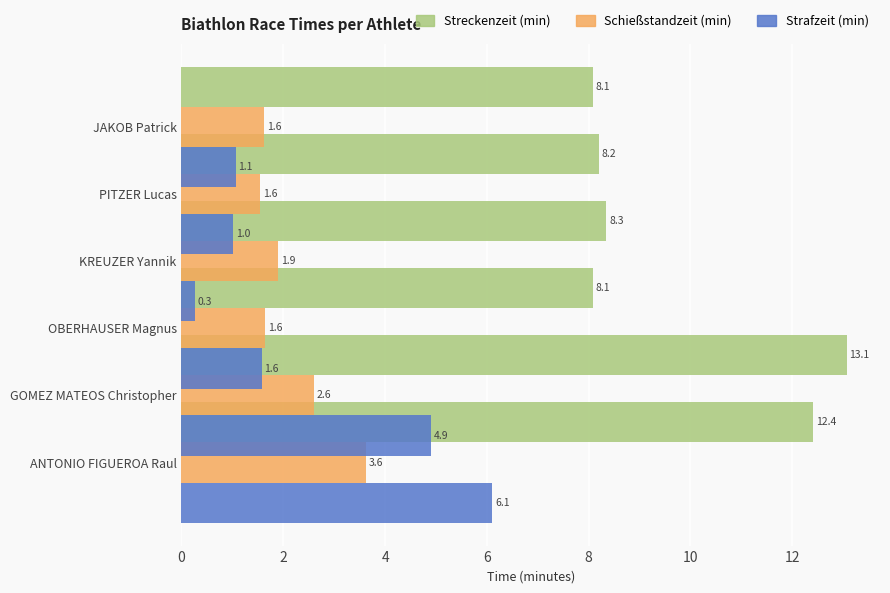

What is the maximum value for Streckenzeit (min)?

13.1